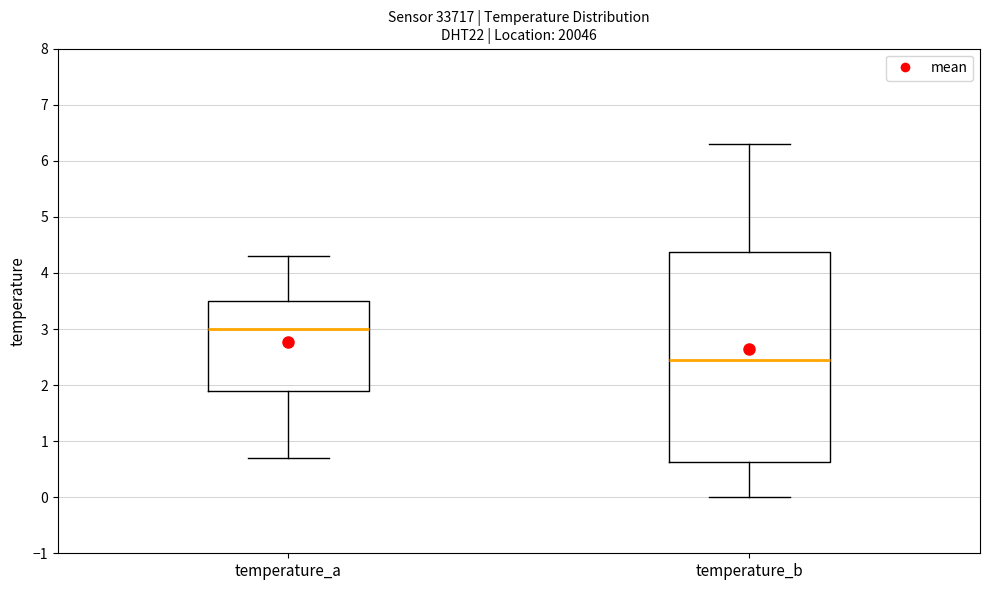

Which box is the tallest, from its lower edge to its upper edge?

temperature_b